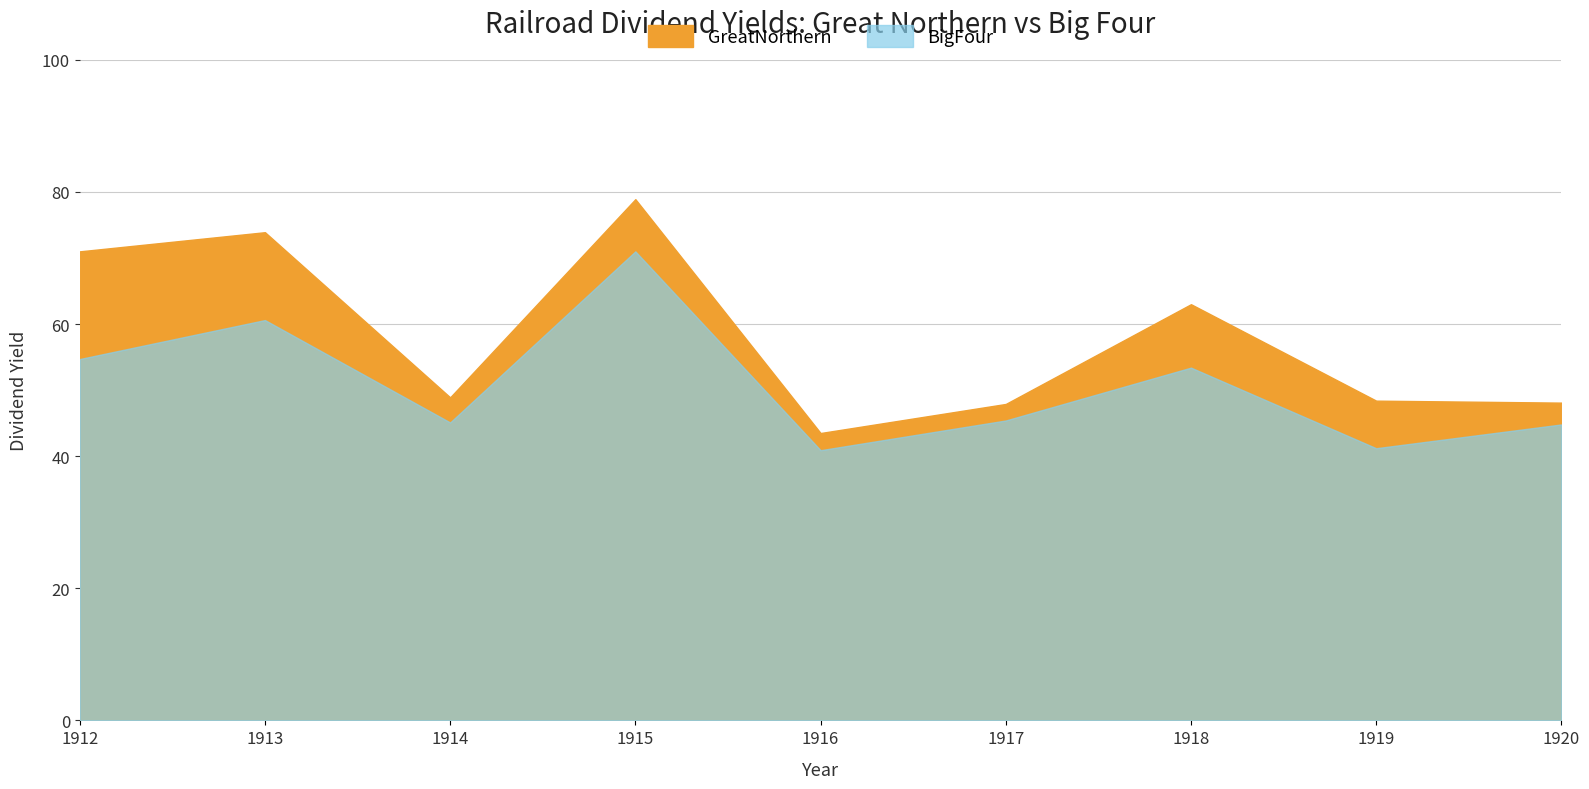

True or false: GreatNorthern has more than 2 interior local peaks.

True